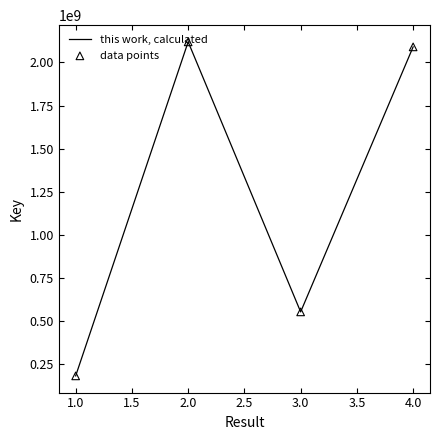

What value does the data have at 2.0?

2118965979